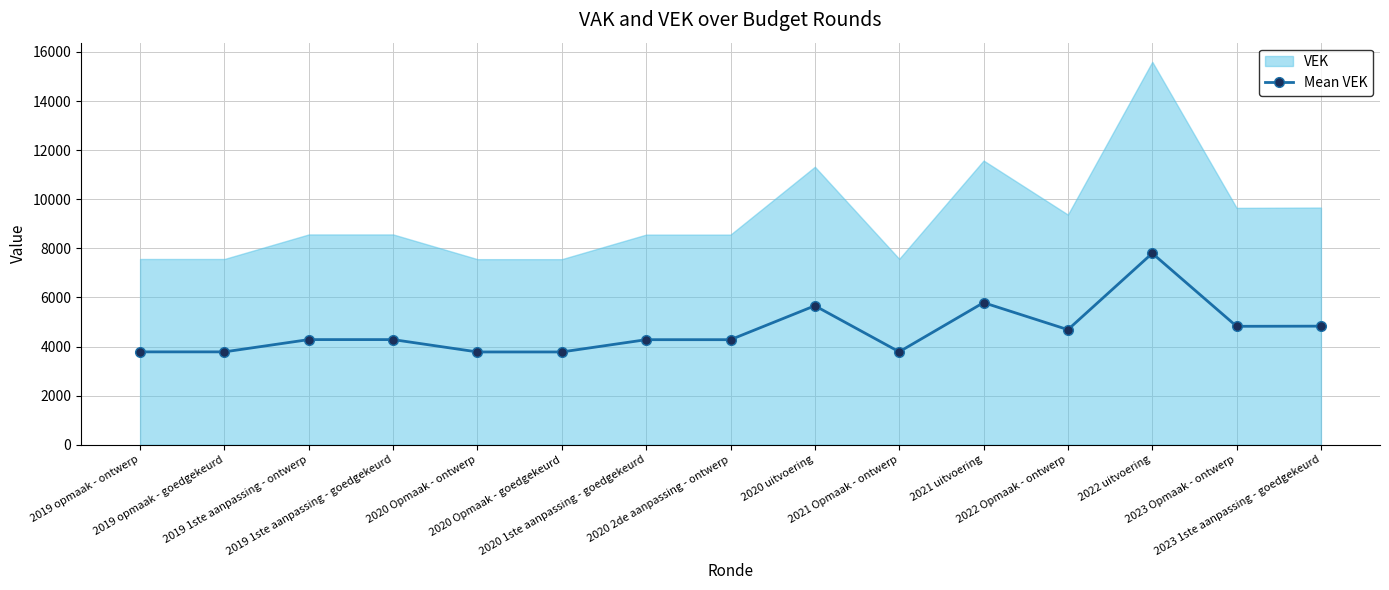

Where is the first local maximum?

2020 uitvoering